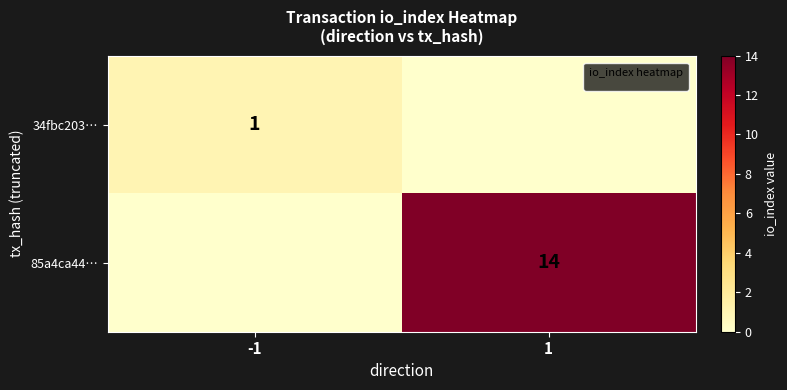

At which category is the sum across all series the highest?

1